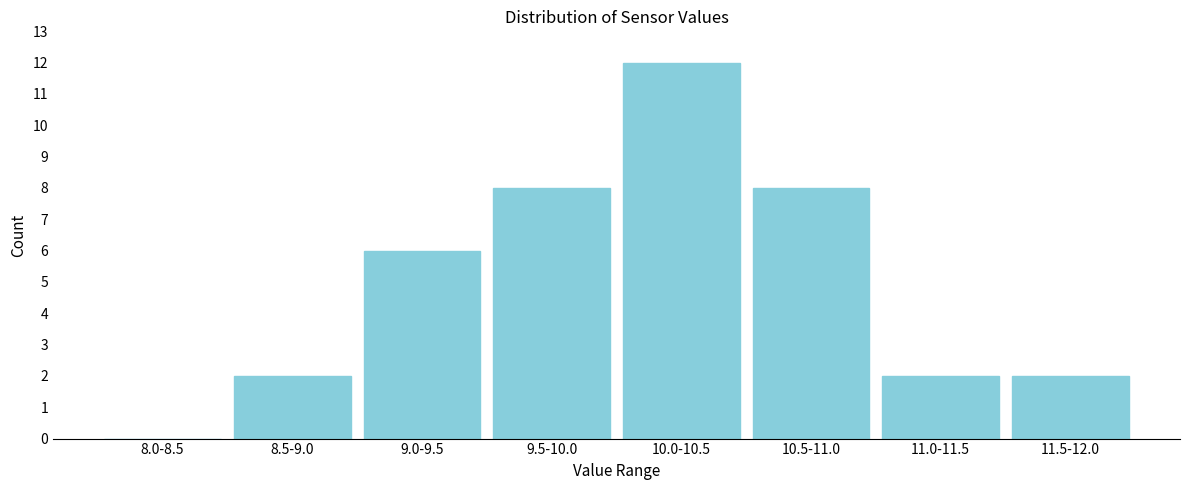

Reading left to right, what are all the values shown in this chart?

8.0-8.5=0	8.5-9.0=2	9.0-9.5=6	9.5-10.0=8	10.0-10.5=12	10.5-11.0=8	11.0-11.5=2	11.5-12.0=2